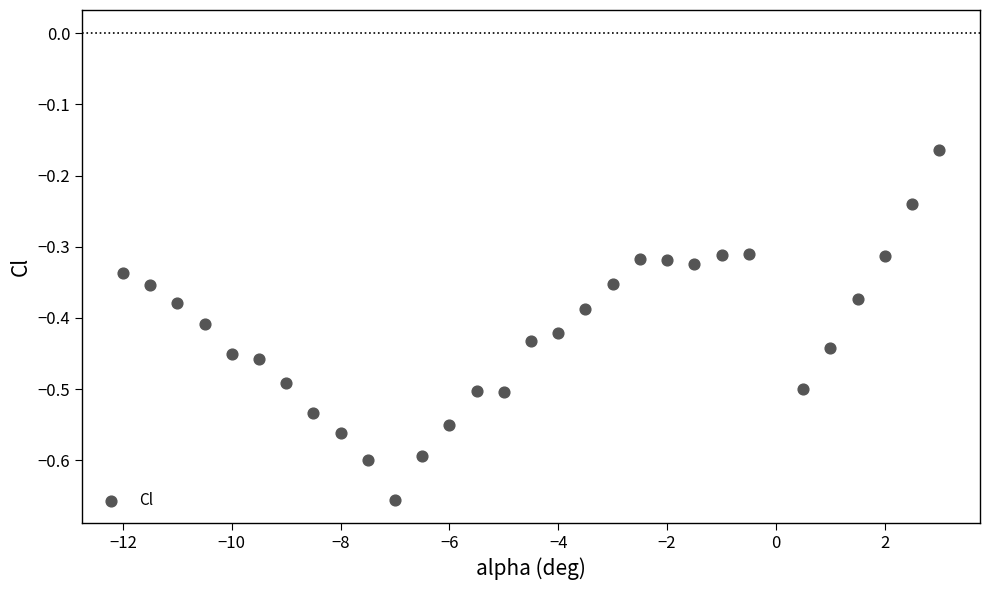

What is the range of X values (max minus min)?

15.0